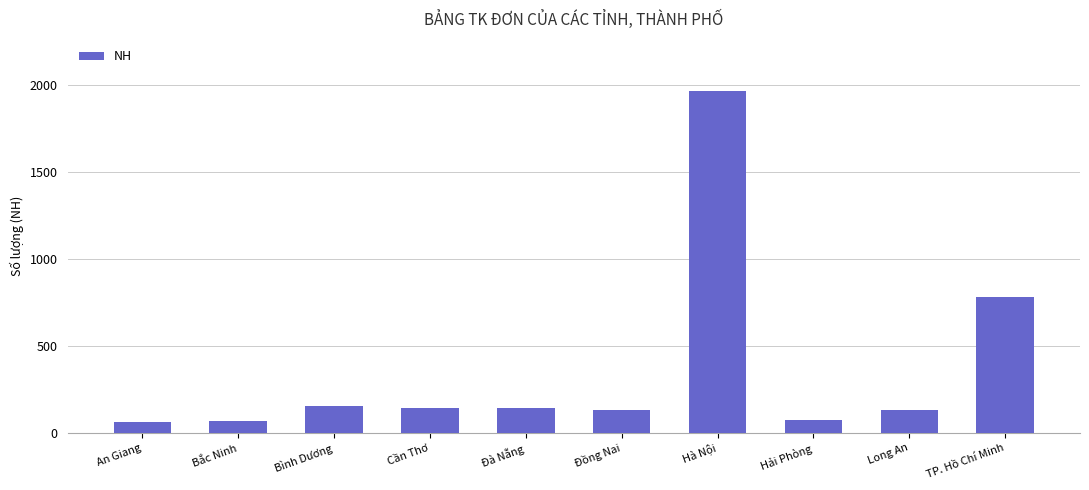

Which category has the highest value across all series?

Hà Nội